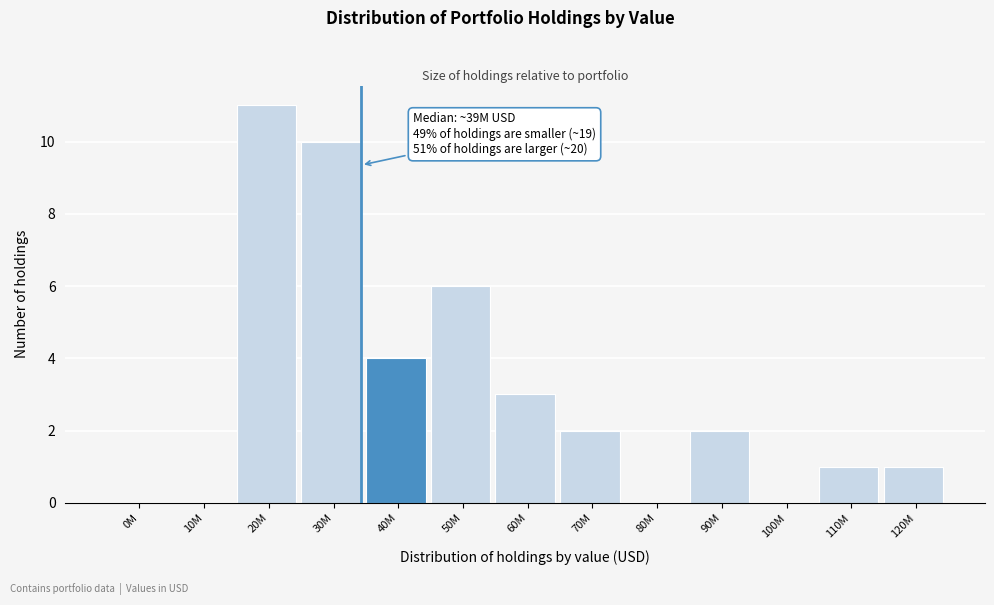

Reading left to right, transcribe all the data shown in this chart.

0M=0	10M=0	20M=11	30M=10	40M=4	50M=6	60M=3	70M=2	80M=0	90M=2	100M=0	110M=1	120M=1